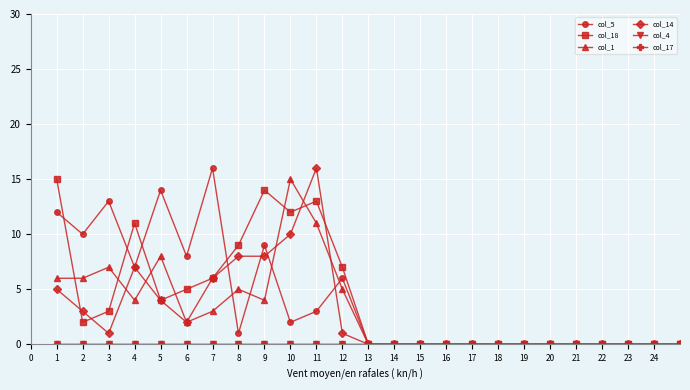

How many lines are shown in the chart?

6